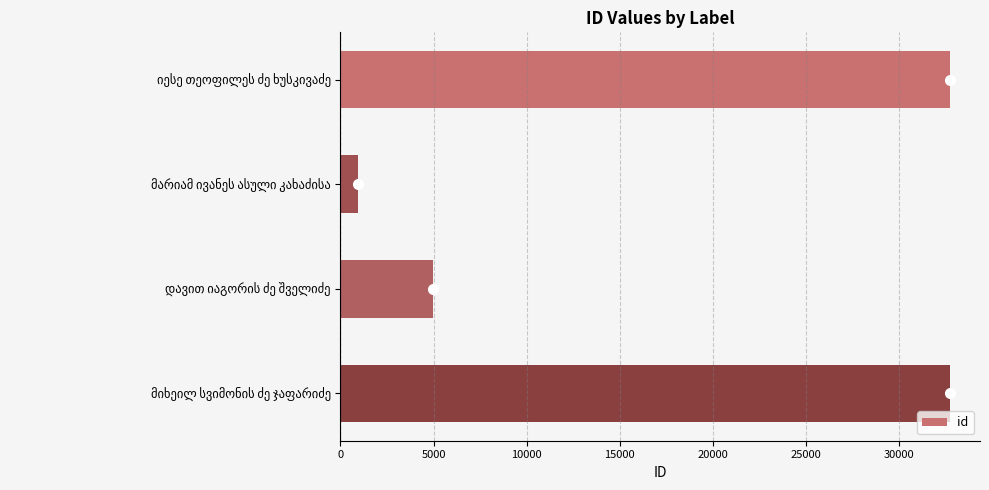

What is the difference between the maximum and minimum values?

31764